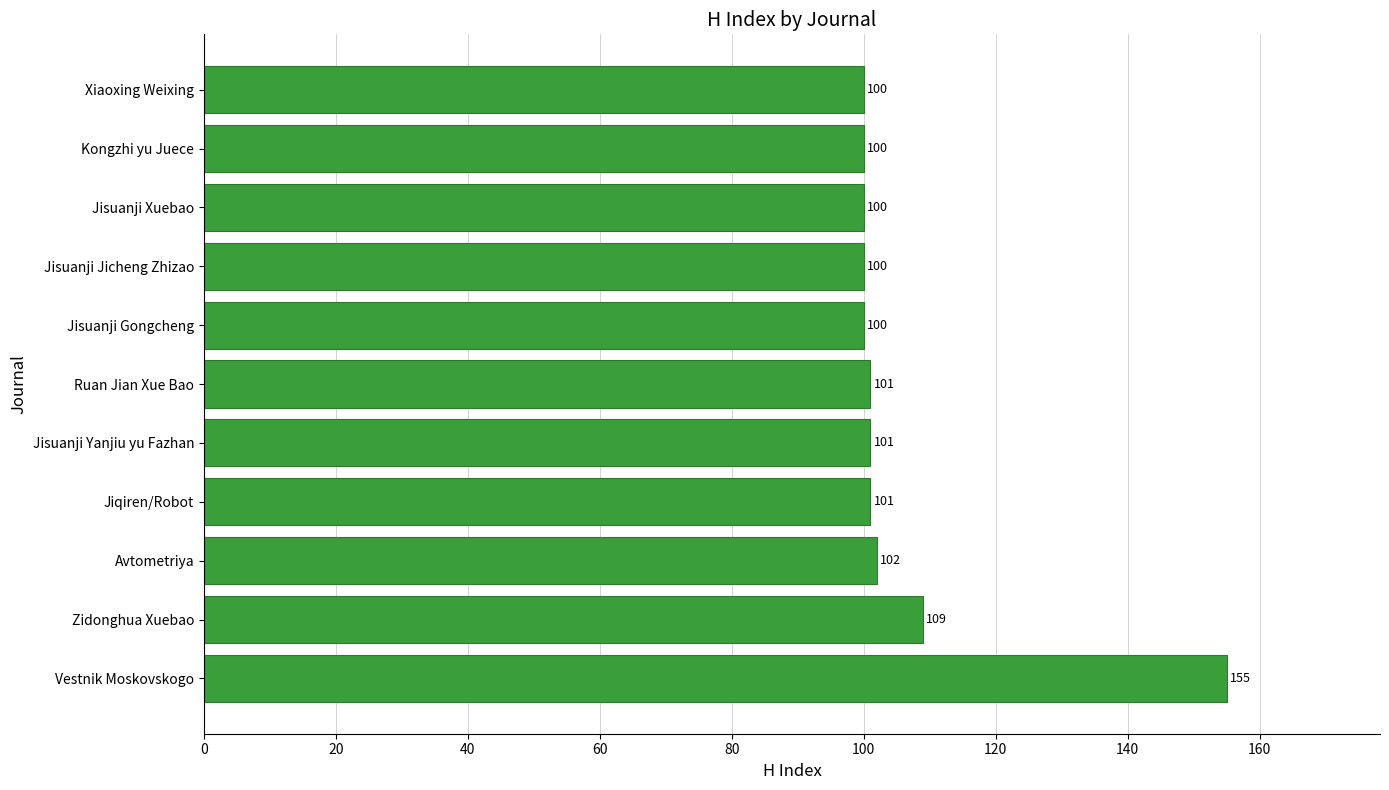

Approximately how many times larger is the value at Jisuanji Jicheng Zhizao compared to Jisuanji Yanjiu yu Fazhan?

1.0